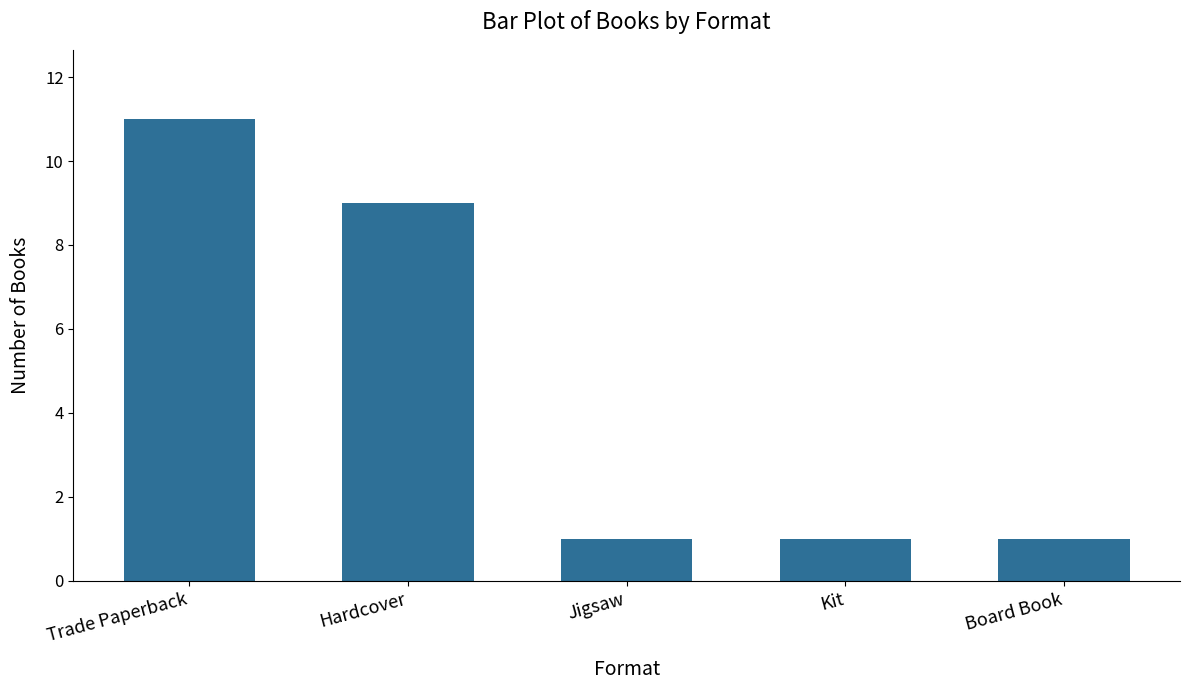

Count the number of data series in this chart.

1